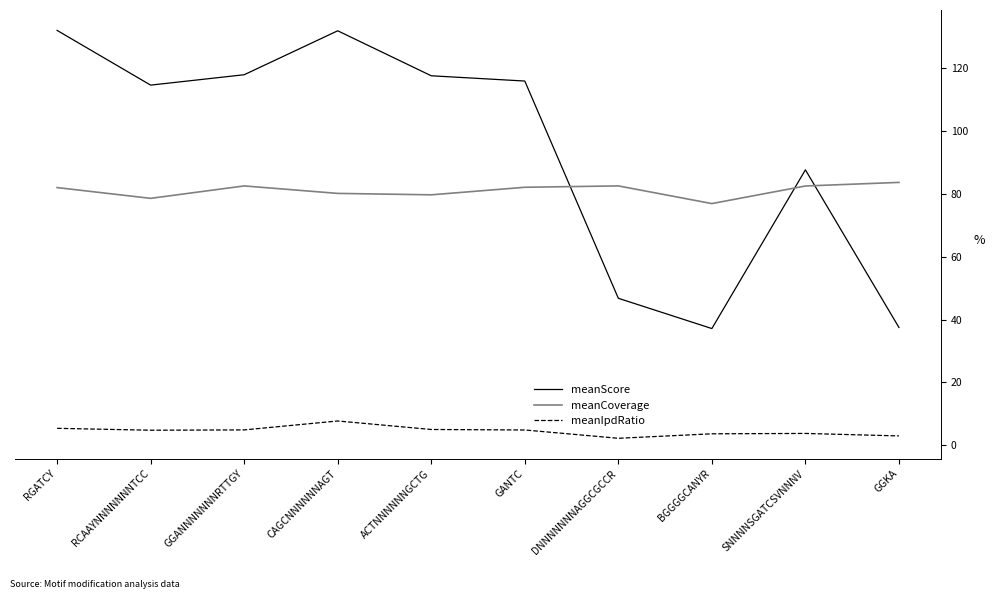

What is the maximum value shown in the chart?

132.1